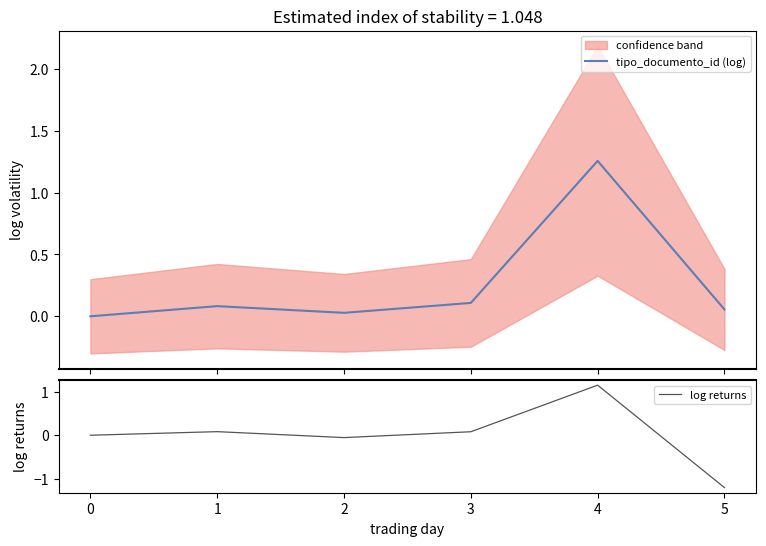

What is the minimum value for log returns?

-1.2